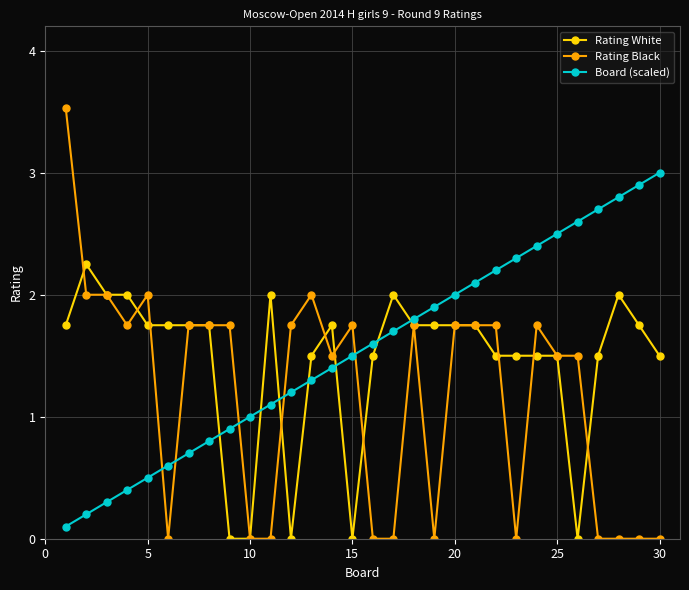

How many intersections are there between Rating White and Board (scaled)?

7